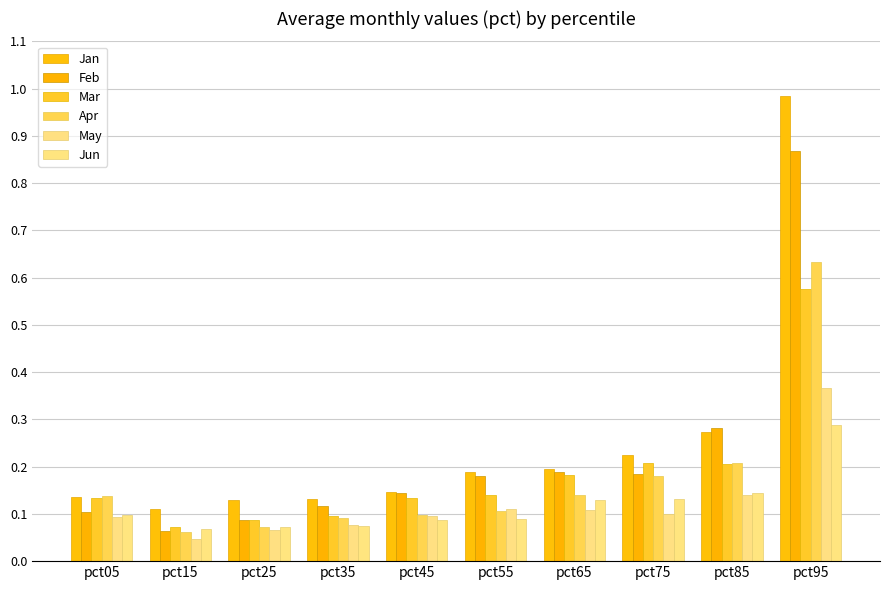

Is it true that Apr equals 0.1 at pct15?

True